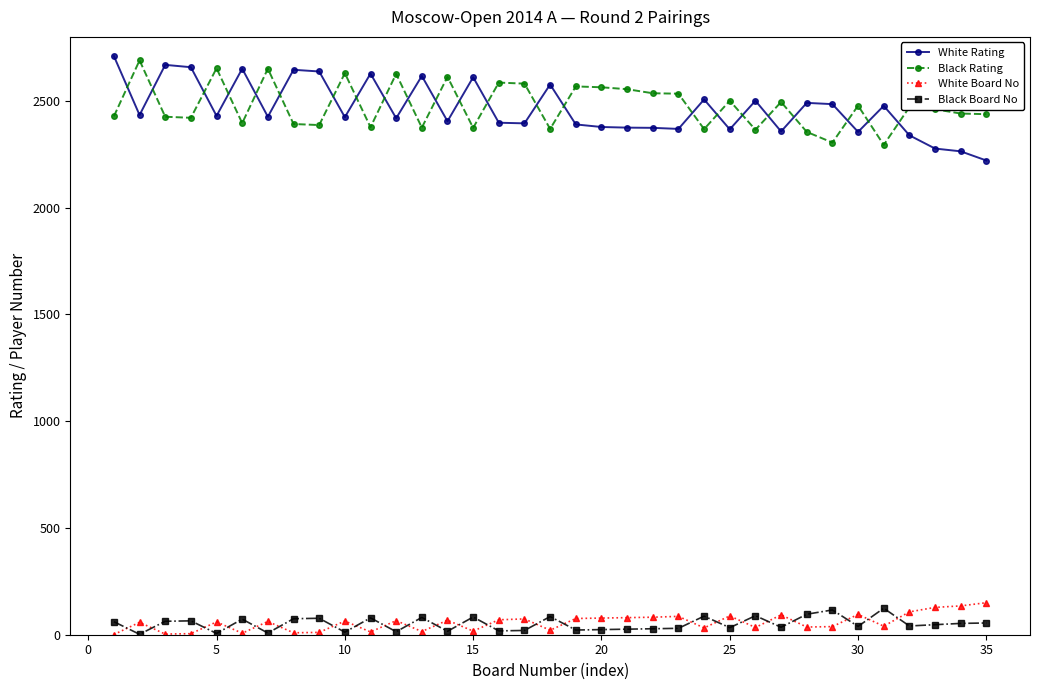

At how many categories does at least one series exceed 1361?

35